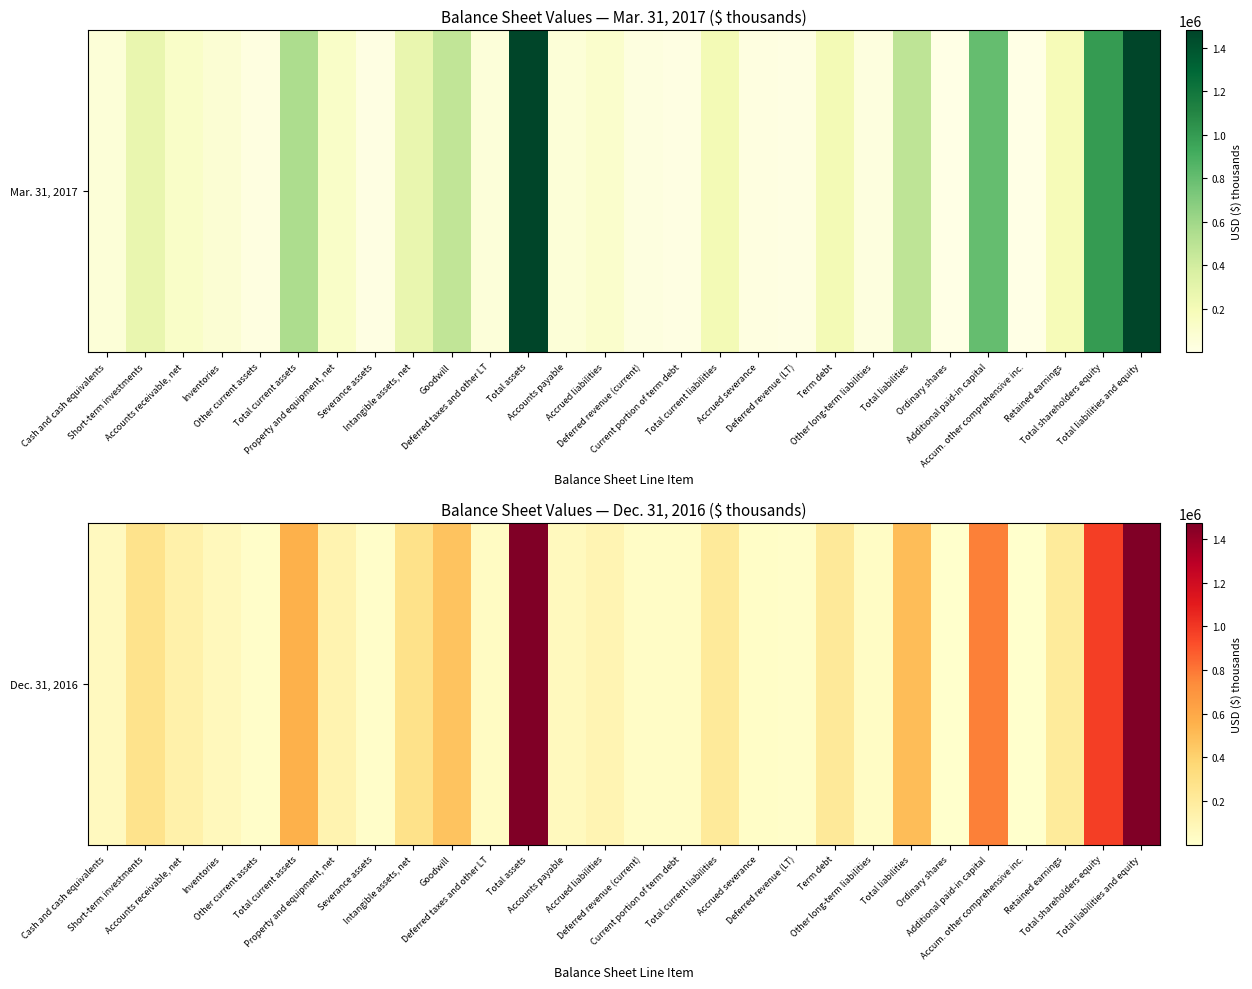

Which label corresponds to the largest value in the chart?

Total assets